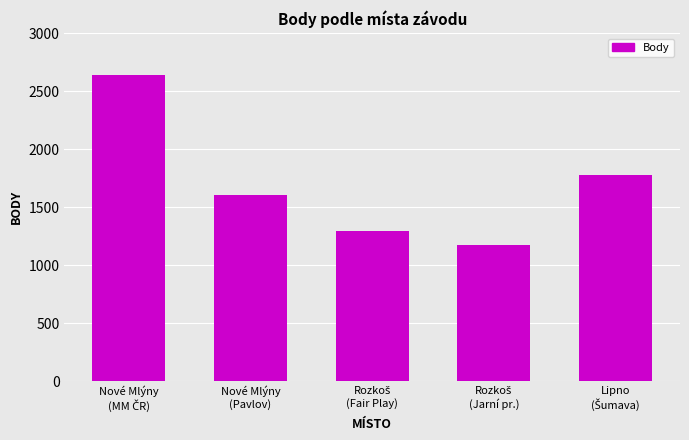

Reading right to left, transcribe all the data shown in this chart.

1774	1172	1291	1608	2639